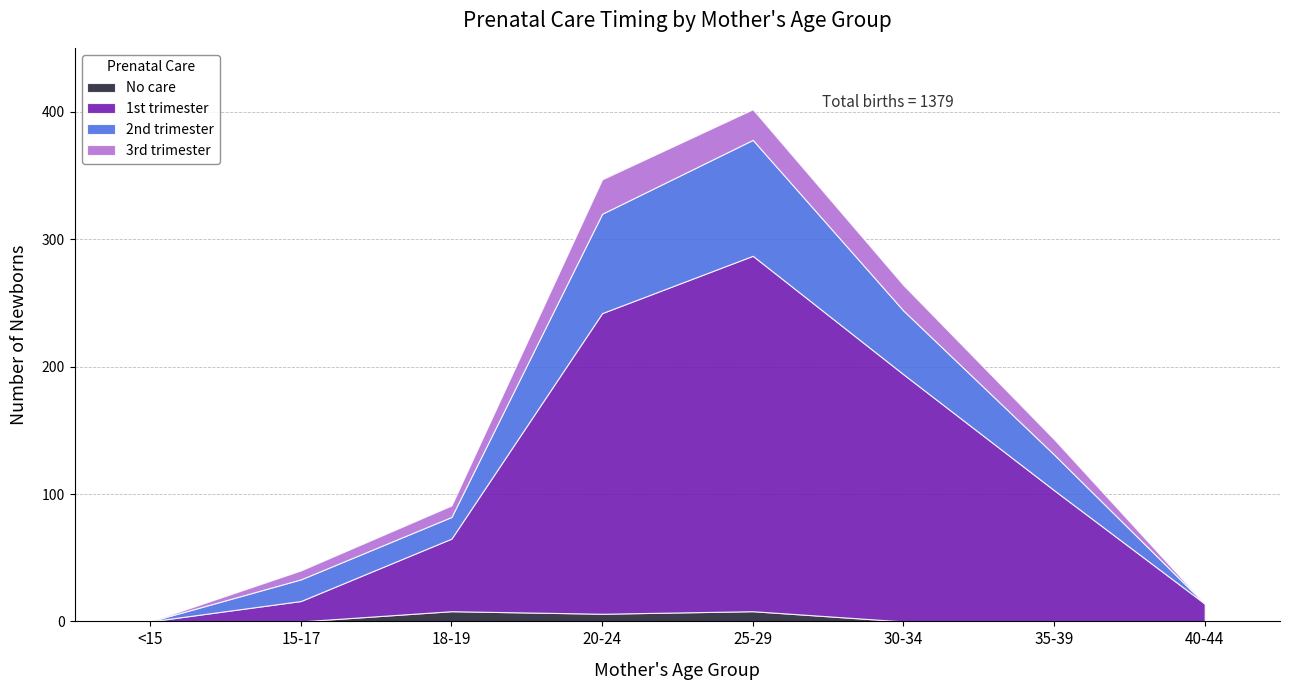

At 35-39, list the series in order from largest to smallest.

1st trimester, 2nd trimester, 3rd trimester, No care